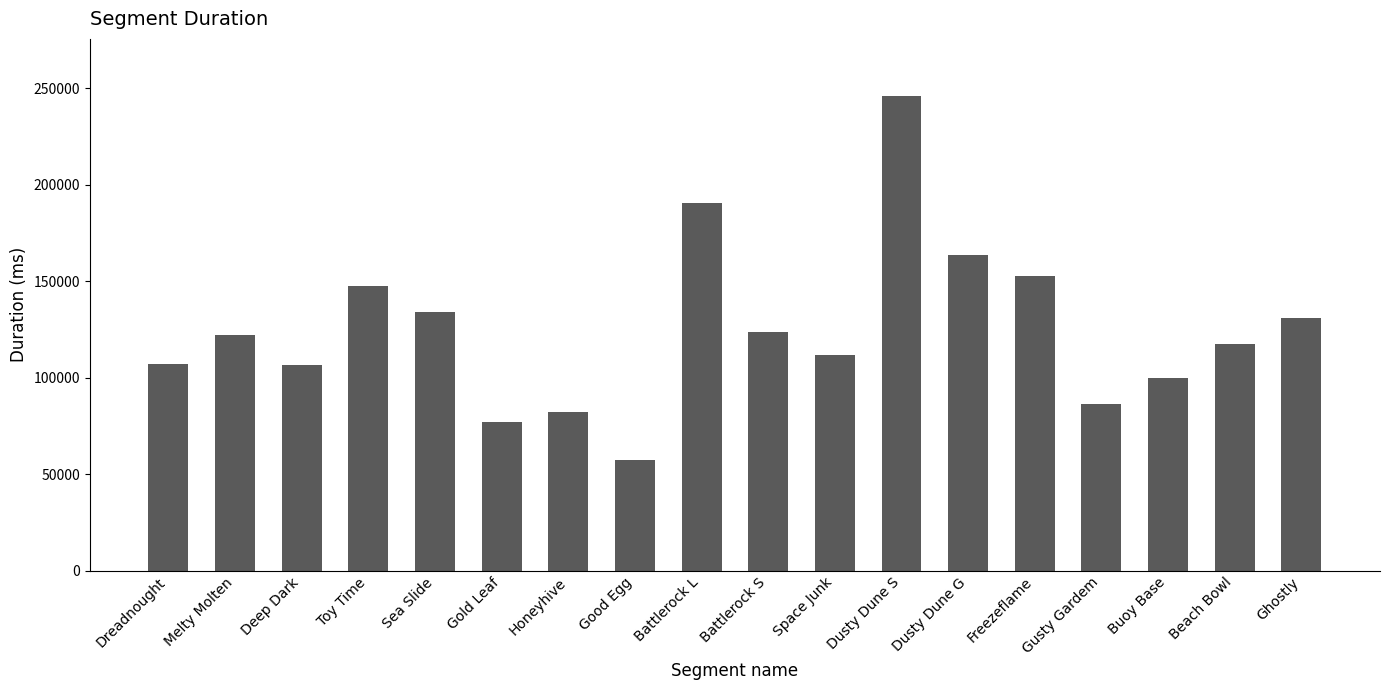

The value at Gold Leaf is 21265. True or false?

False